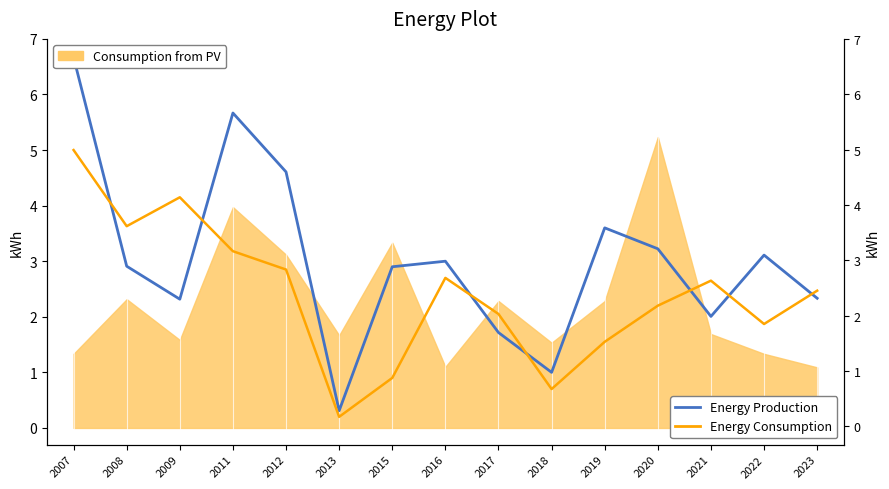

Rank the categories by Energy Production value from highest to lowest.

2007, 2011, 2012, 2019, 2020, 2022, 2016, 2008, 2015, 2023, 2009, 2021, 2017, 2018, 2013